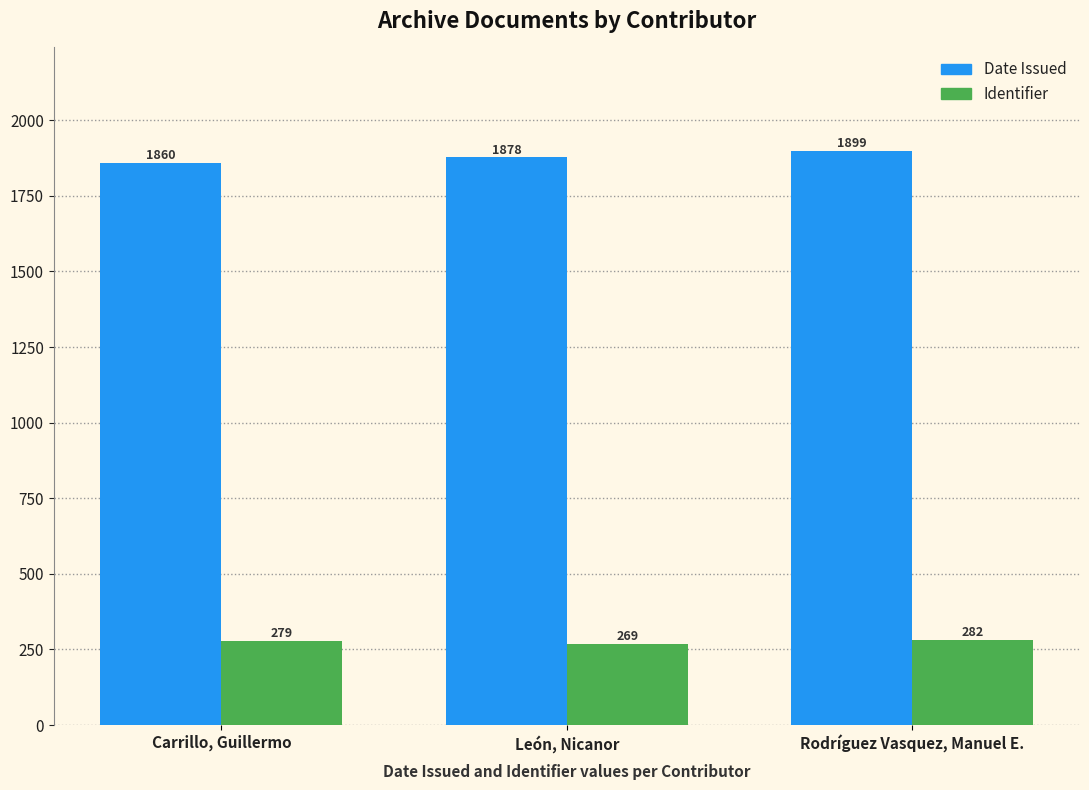

At how many categories does at least one series exceed 420?

3